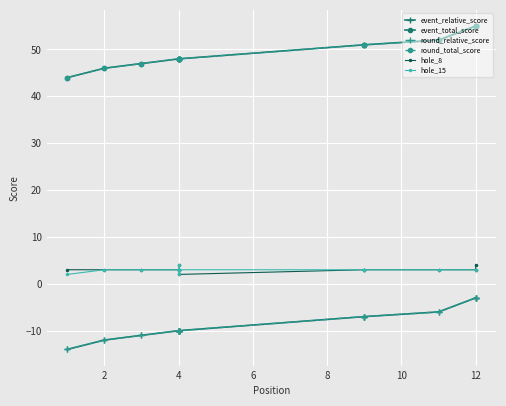

What is the average value of the hole_8 series?

3